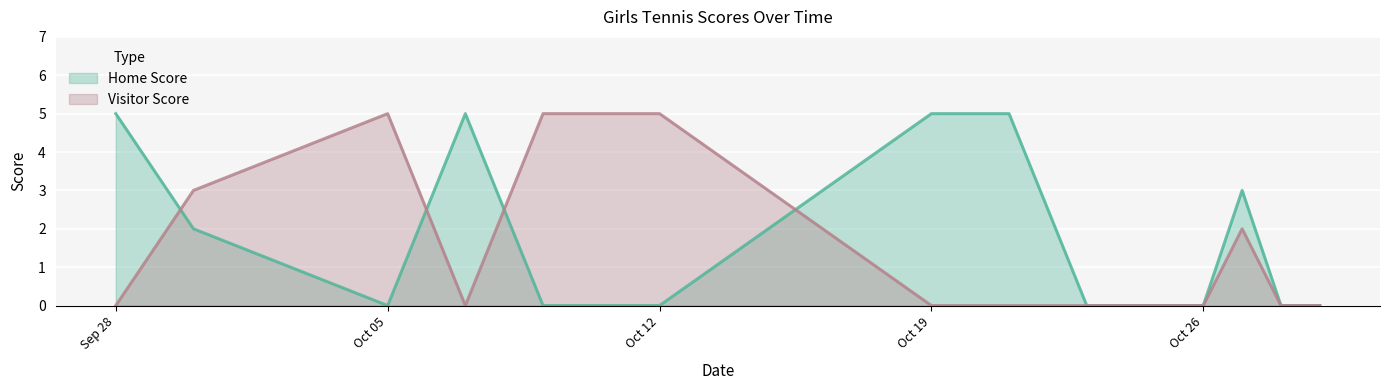

The value of Home Score at 2020-10-07 is 5. True or false?

True